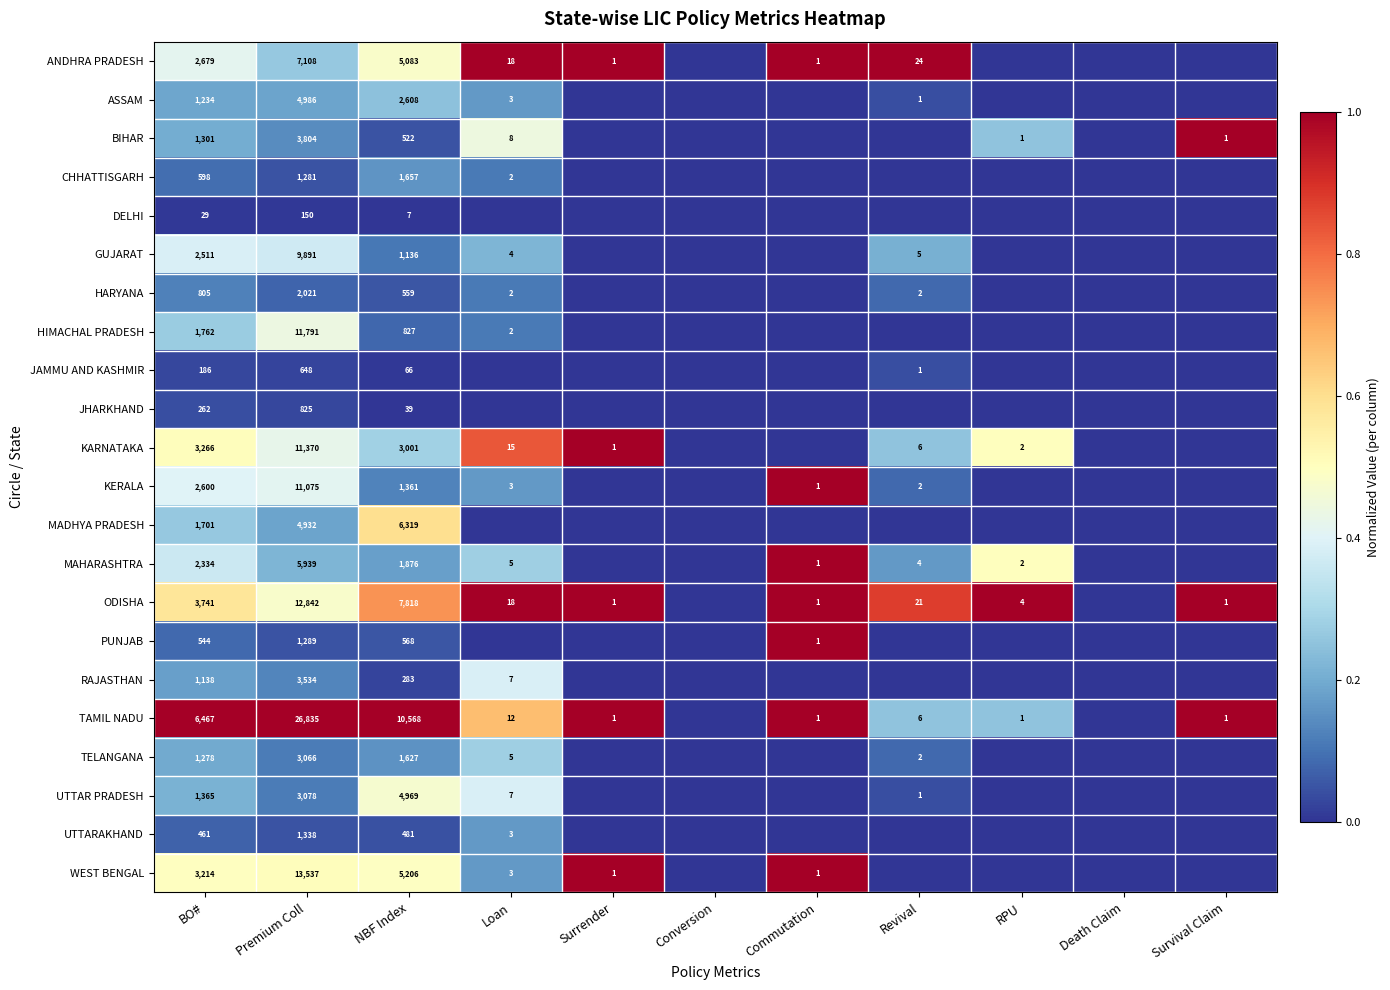

Count the number of data series in this chart.

22